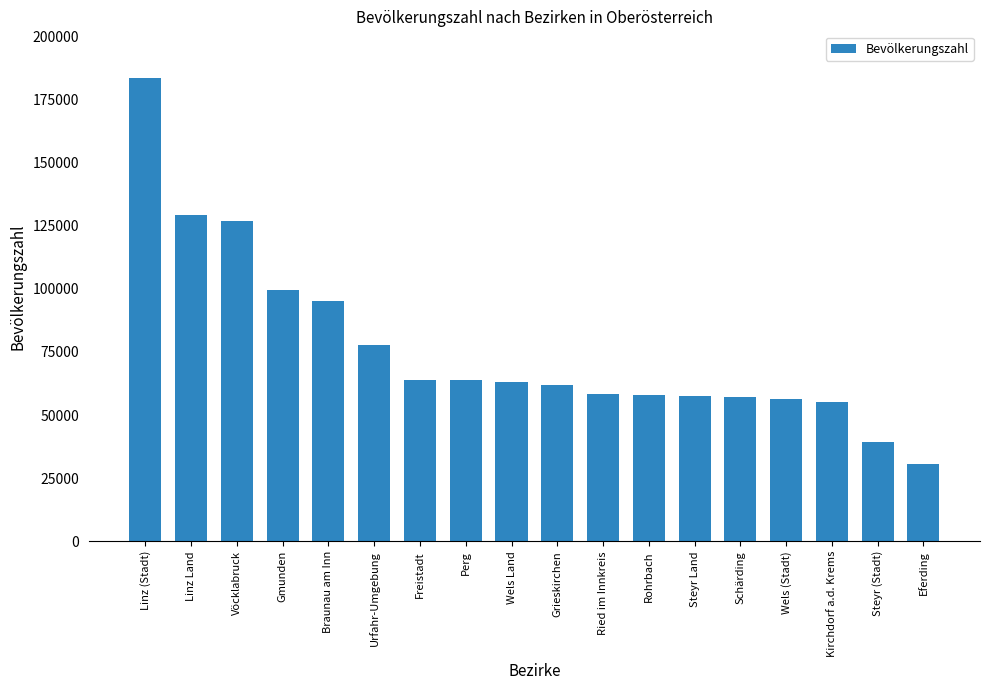

What position from the right is Schärding?

5